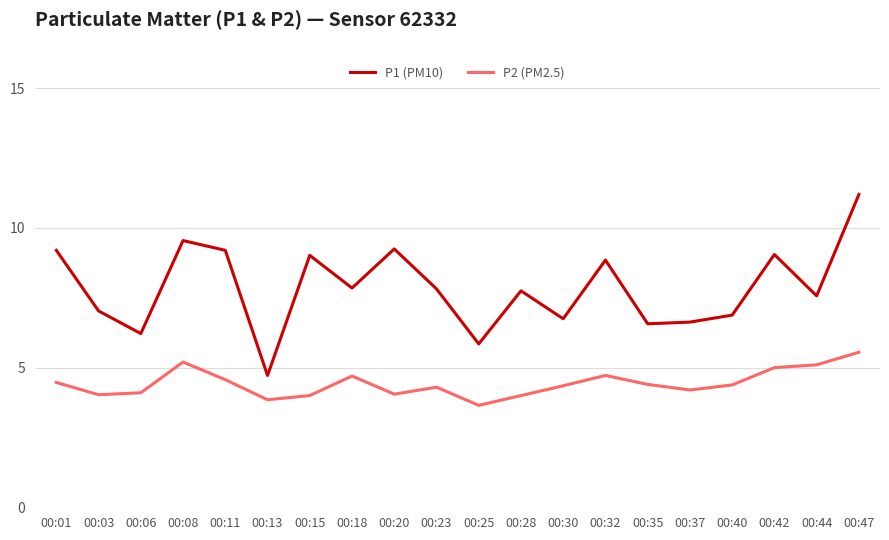

In P1 (PM10), how many points are lower than both neighbors (excluding endpoints)?

7